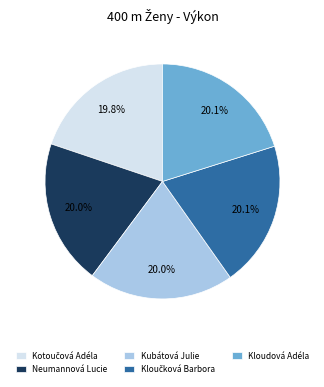

The Neumannová Lucie slice represents 9% of the pie. True or false?

False